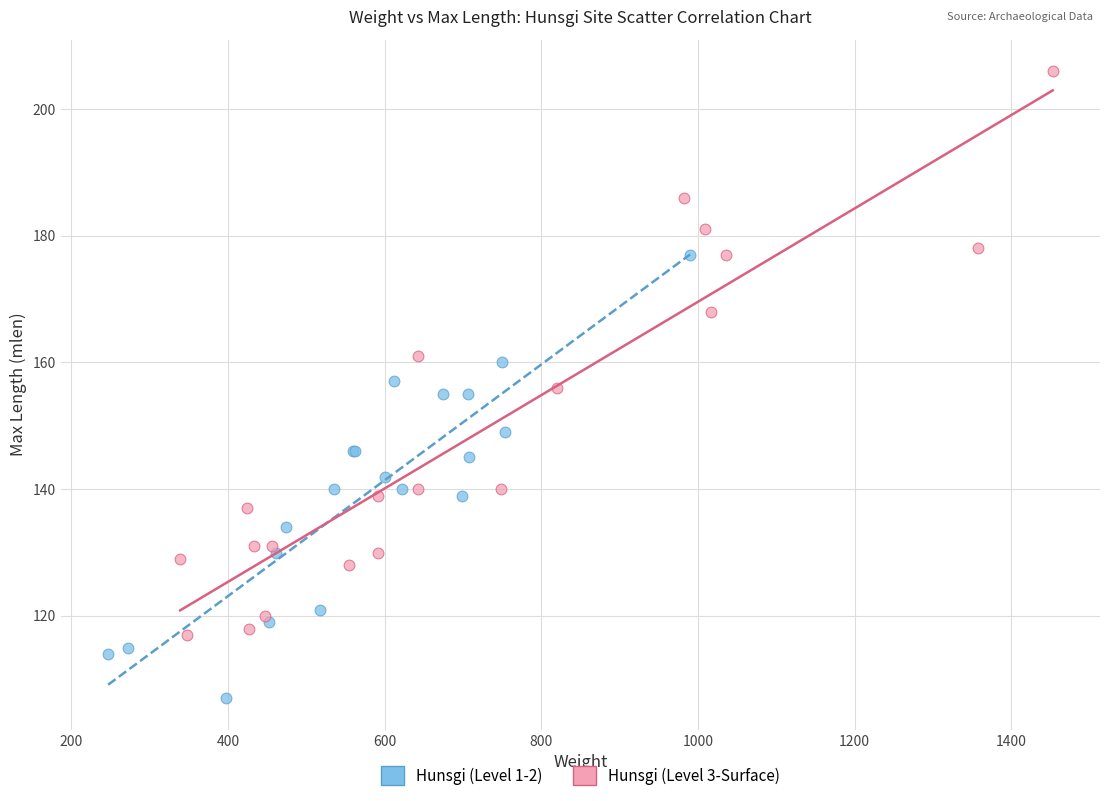

Which series reaches the maximum Y coordinate?

Hunsgi (Level 3-Surface)